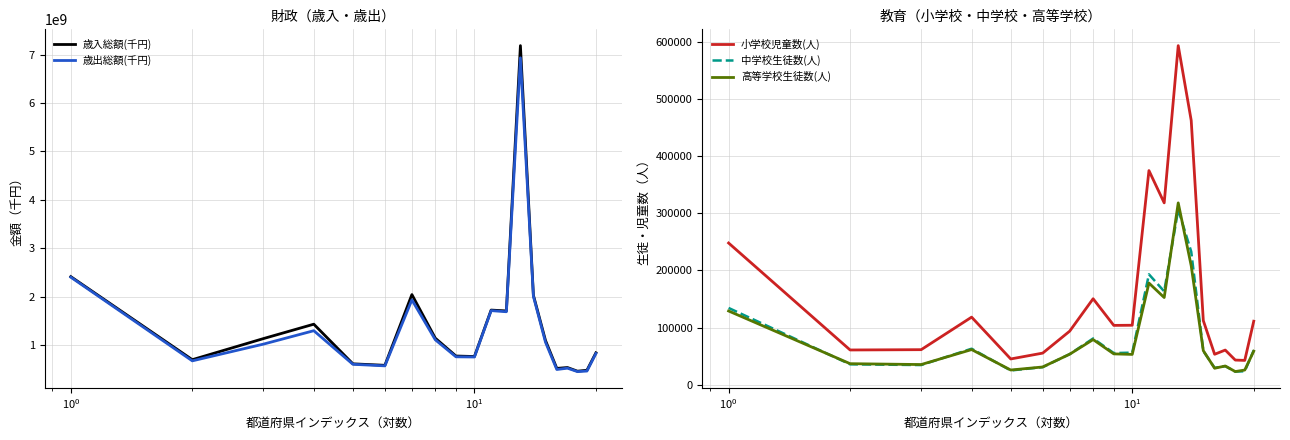

True or false: 小学校児童数(人) and 高等学校生徒数(人) intersect in this chart.

False